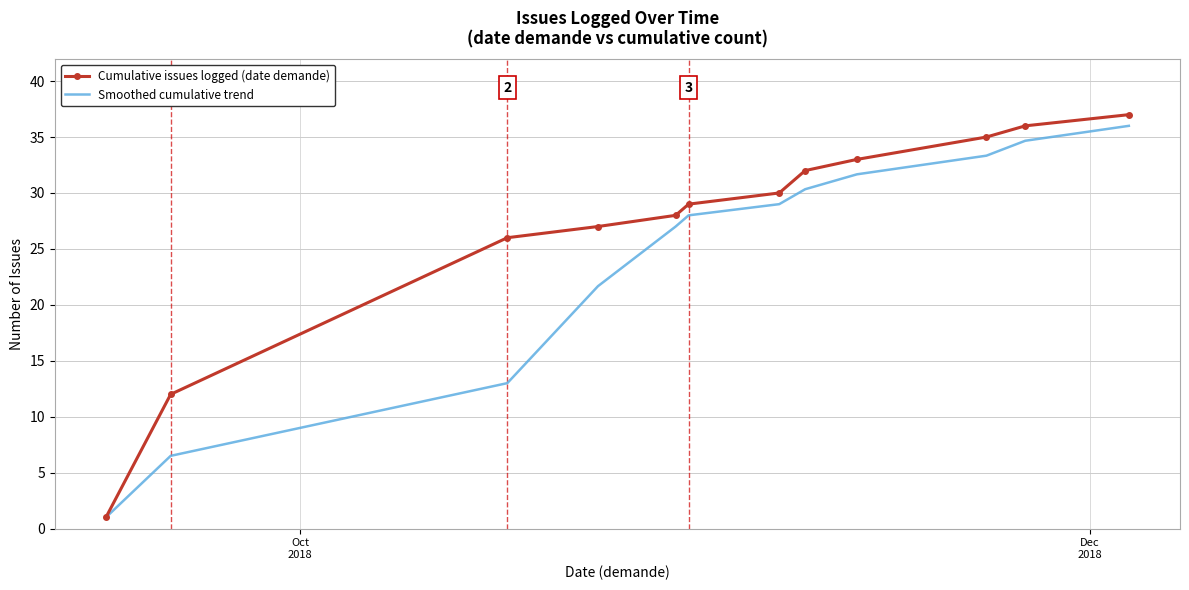

Which series has the largest total across all categories?

Cumulative issues logged (date demande)